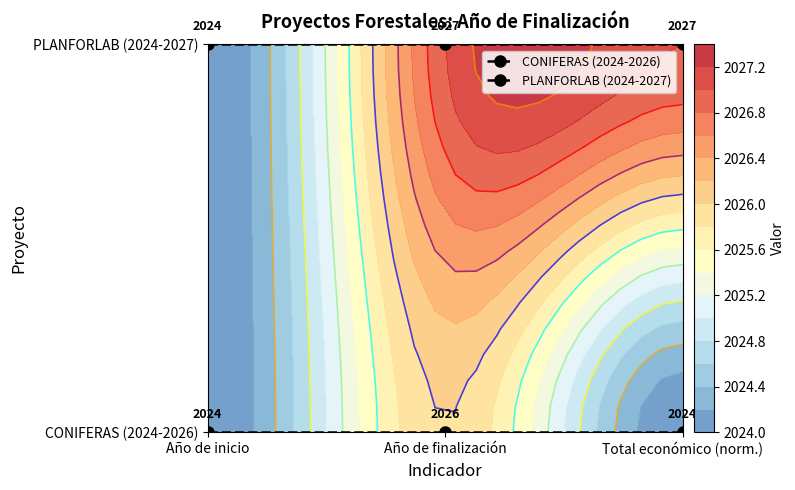

Which label corresponds to the smallest value in the chart?

Año de inicio